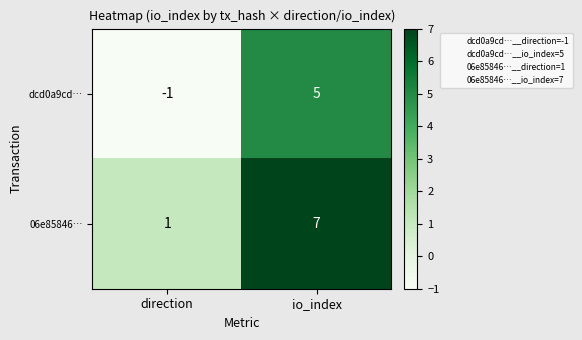

Which series has the largest total across all categories?

06e85846…